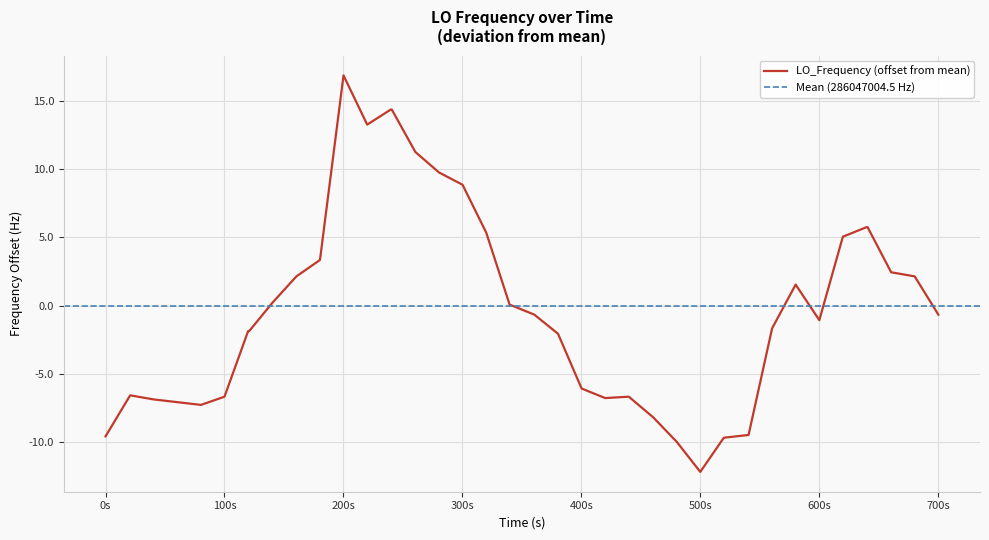

How many lines are shown in the chart?

1